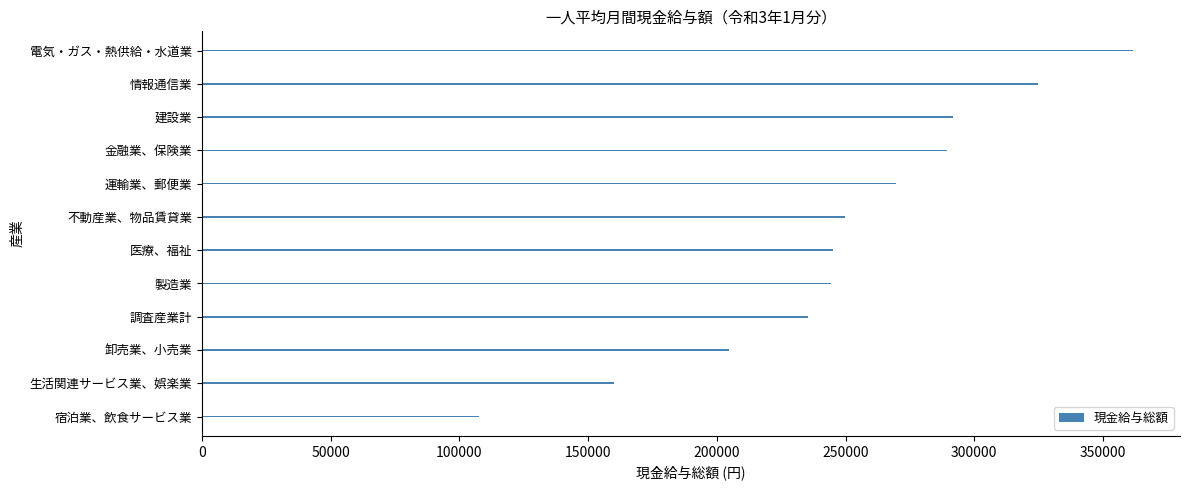

What is the average value?

248681